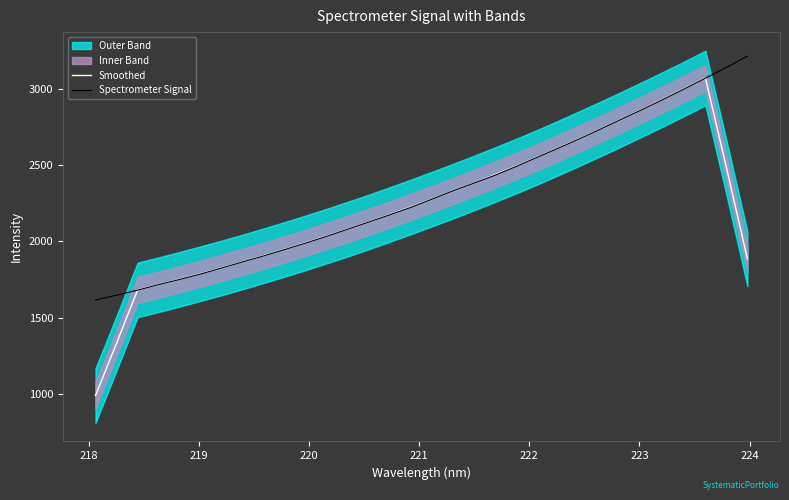

How many interior local peaks does the Smoothed series have?

1